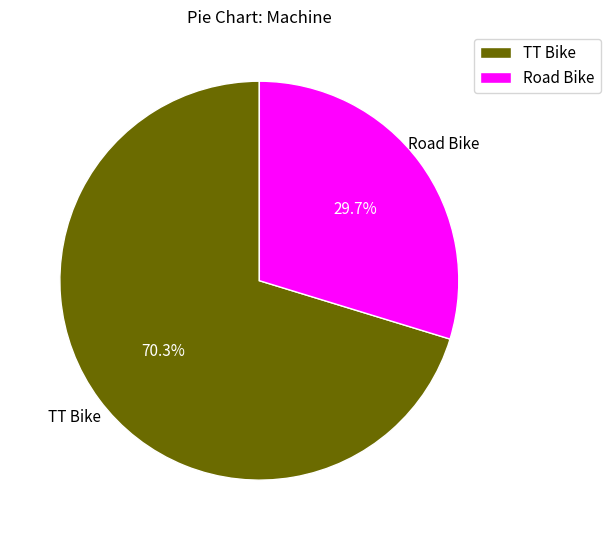

To the nearest percent, what percentage of the pie is Road Bike?

30%